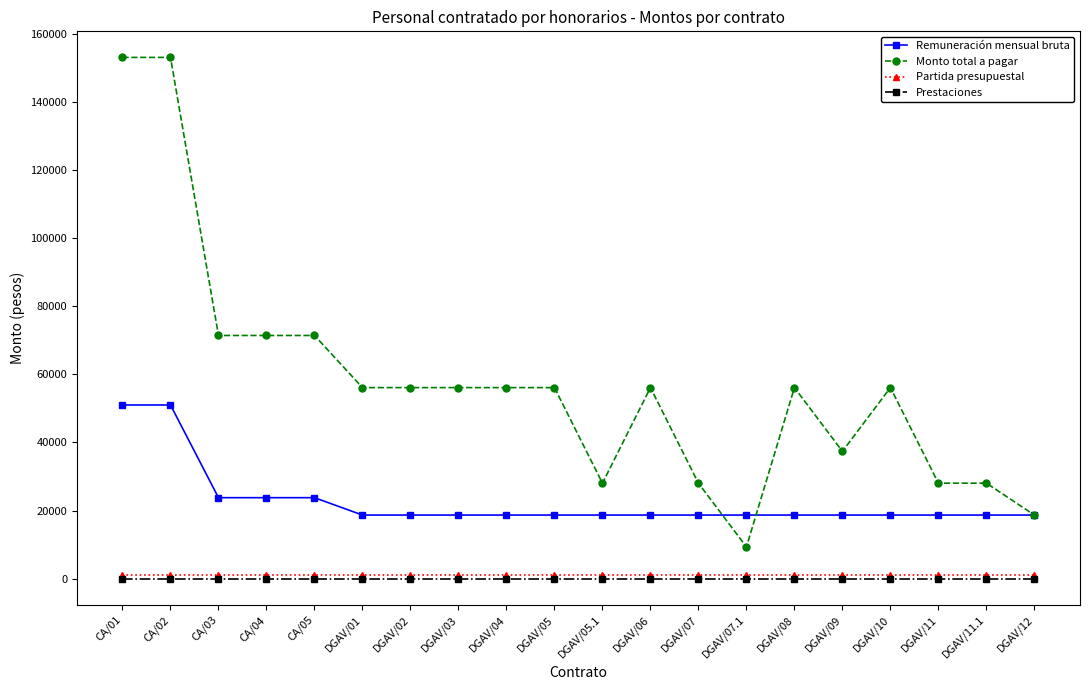

True or false: Prestaciones and Remuneración mensual bruta intersect in this chart.

False